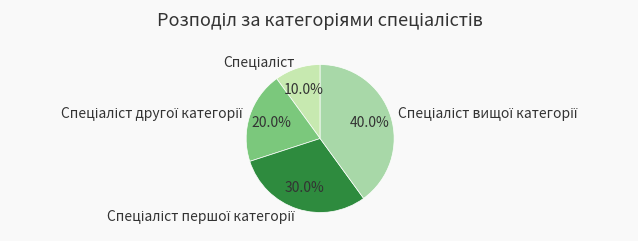

Is there any slice that represents more than half of the pie?

No